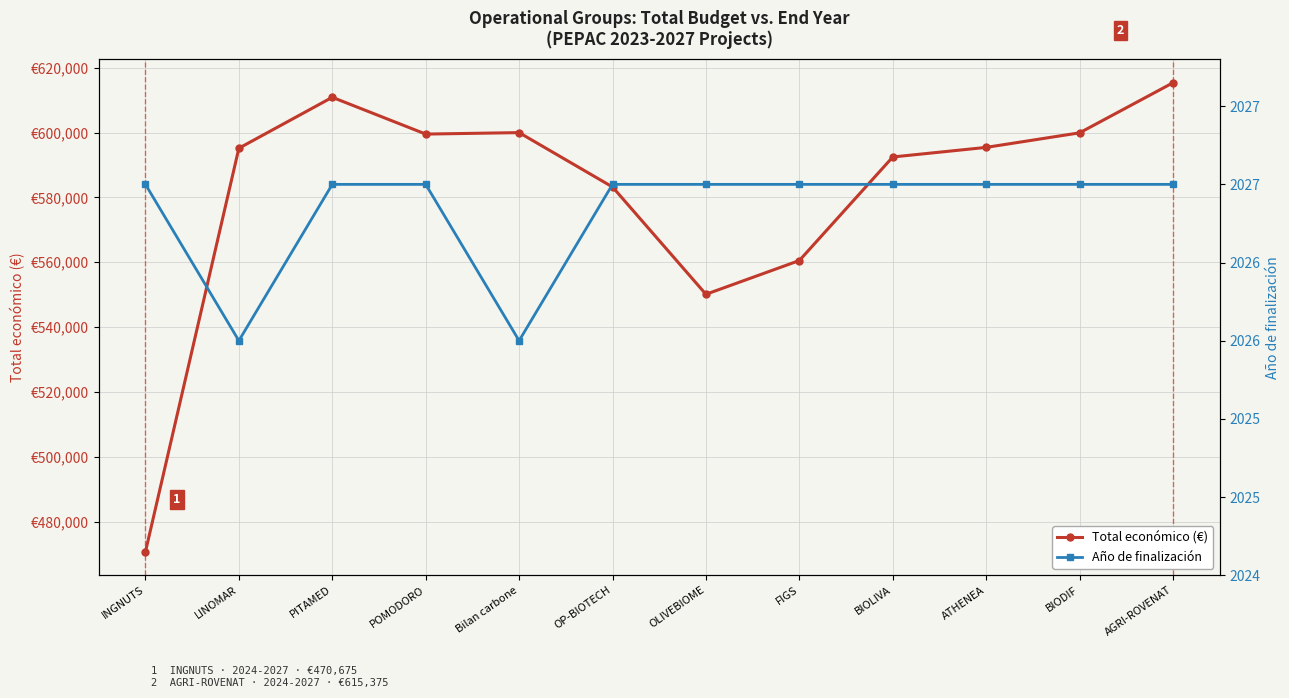

Is this an area chart (filled region under the line)?

No